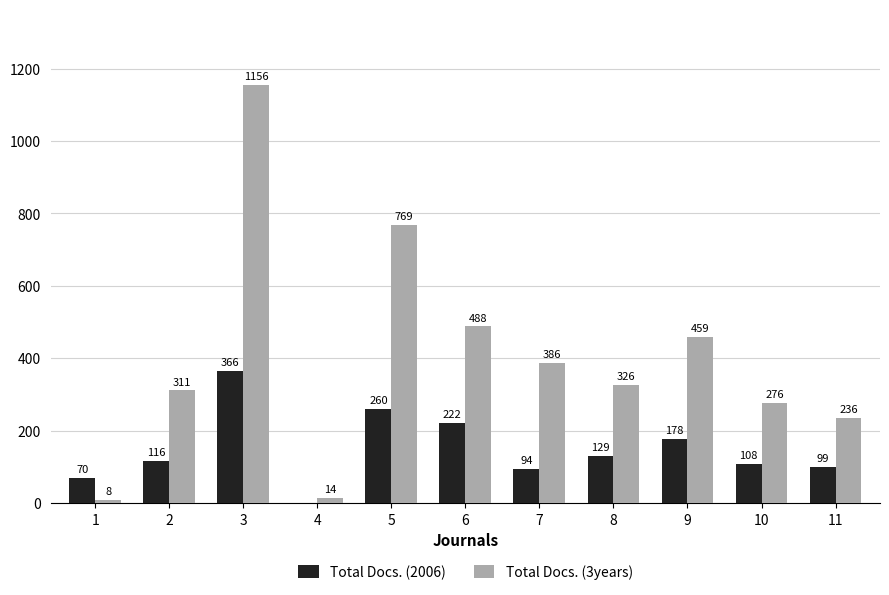

Reading right to left, extract all data points from this chart.

Total Docs. (2006): 99	108	178	129	94	222	260	0	366	116	70
Total Docs. (3years): 236	276	459	326	386	488	769	14	1156	311	8